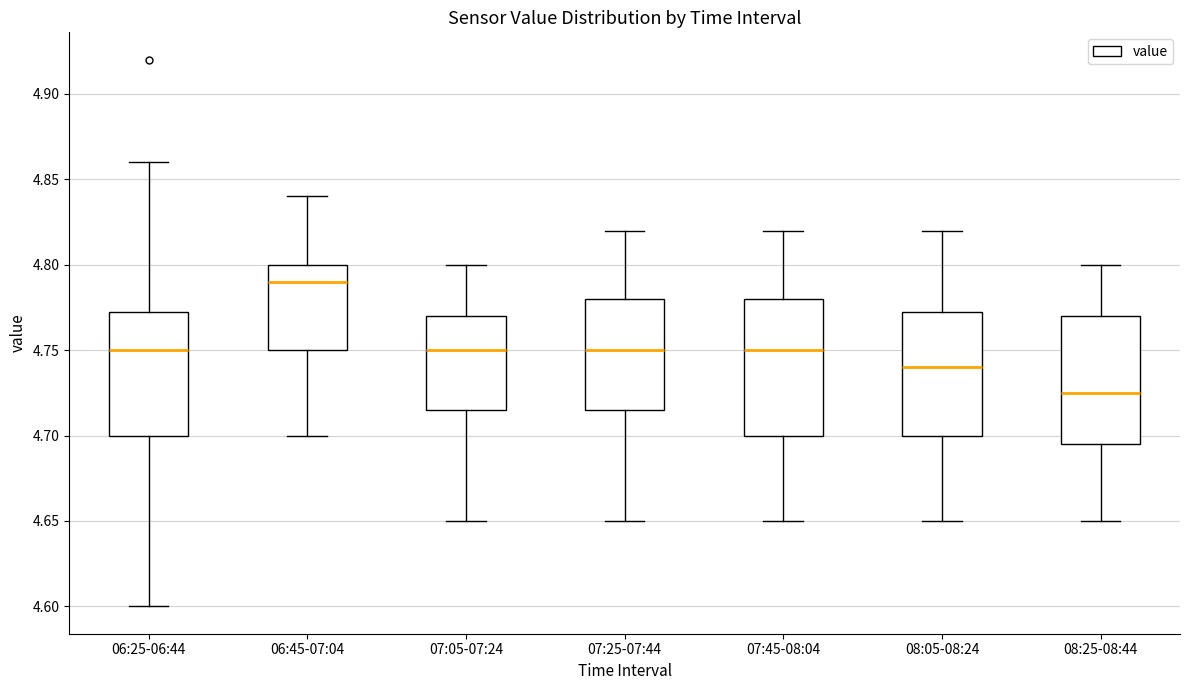

Which box has the lowest median line?

08:25-08:44